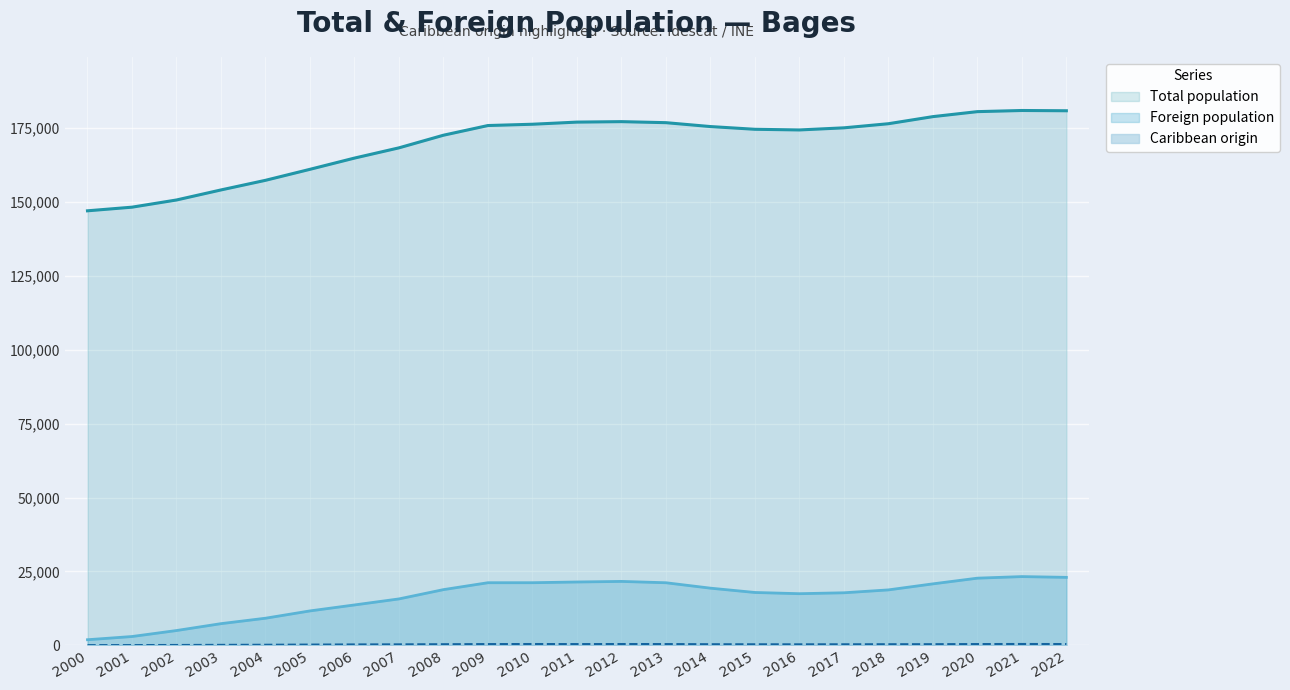

True or false: Foreign population and Total population intersect in this chart.

False